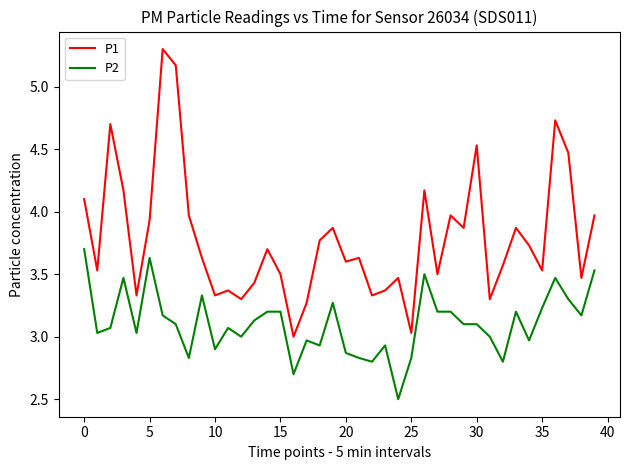

Rank the series by their average value, from lowest to highest.

P2, P1